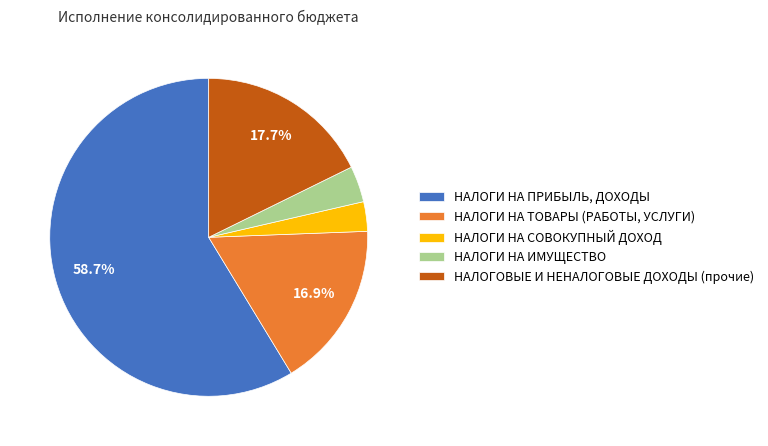

To the nearest percent, what is the difference between the НАЛОГИ НА ИМУЩЕСТВО and НАЛОГИ НА ПРИБЫЛЬ, ДОХОДЫ slice percentages?

55%